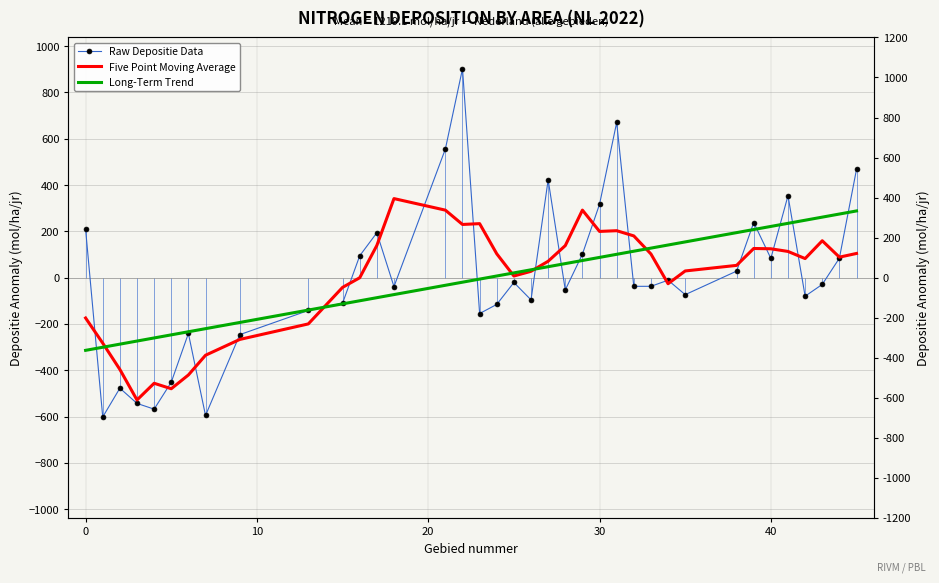

List the series in order of their peak value, highest first.

Raw Depositie Data, Five Point Moving Average, Long-Term Trend